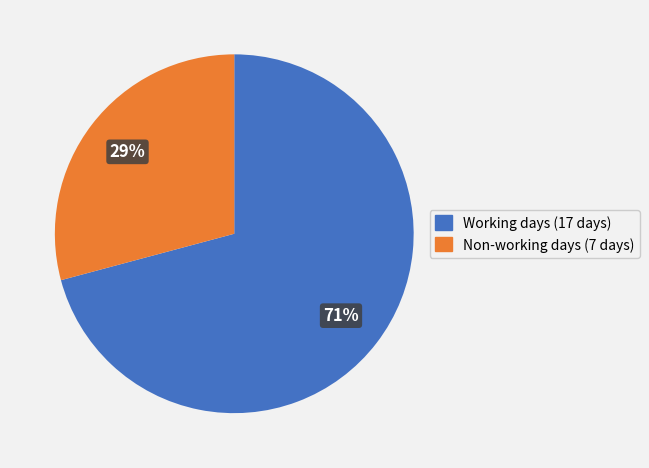

Does any single category account for the majority?

Yes